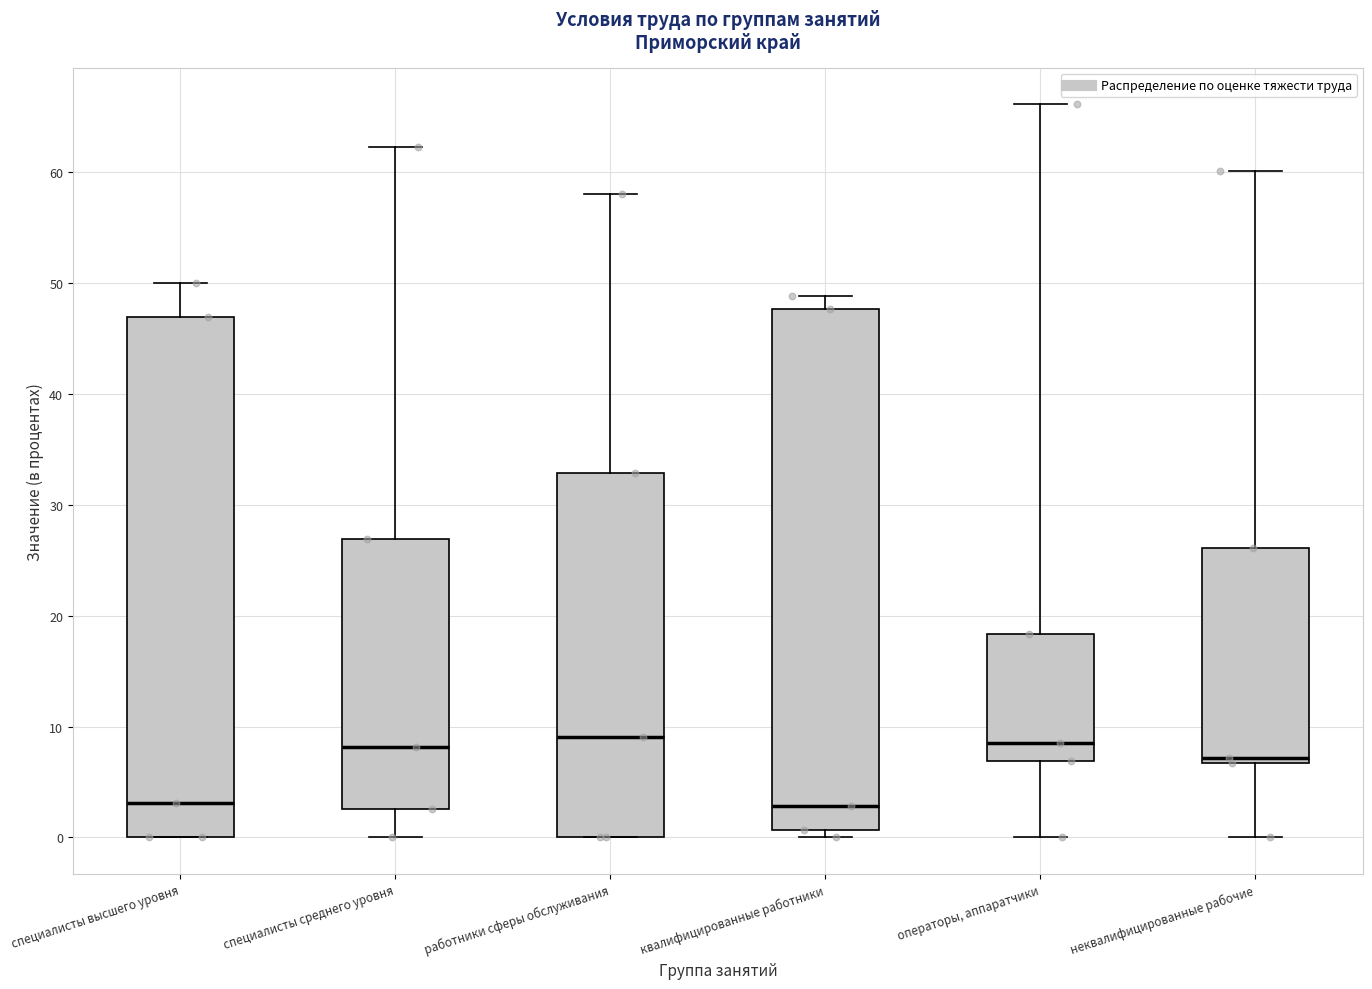

Where is the upper edge of the box for квалифицированные работники on the y-axis? The values are not printed on the chart, so give them approximately, as read against the axis.

48